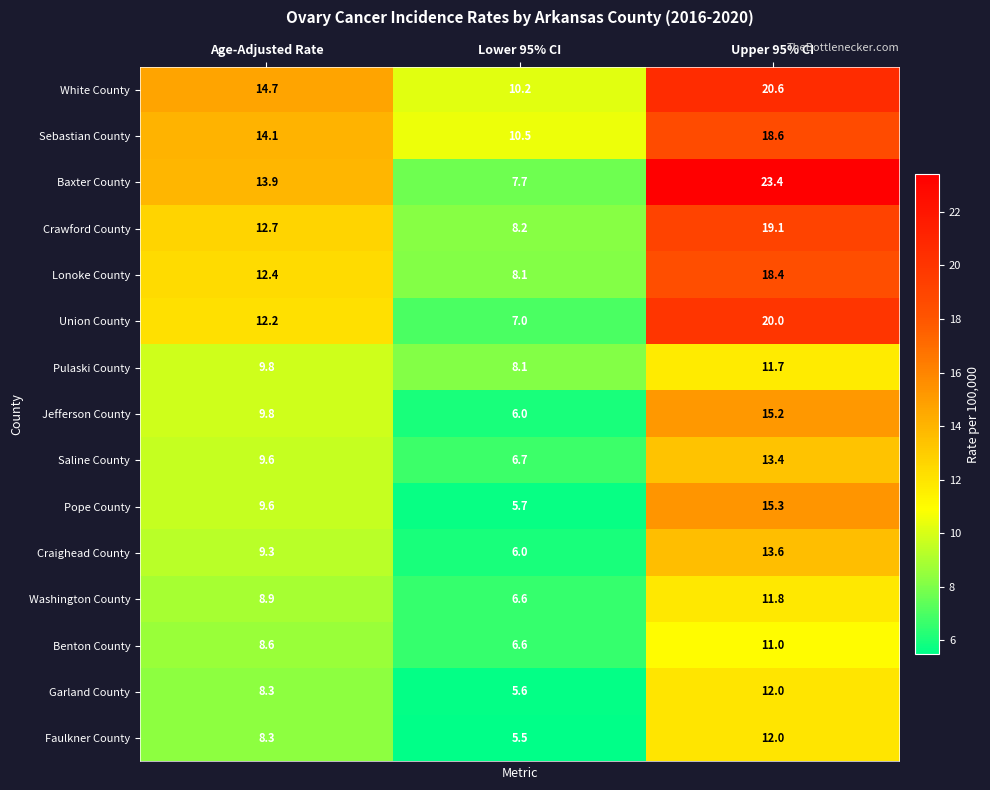

The value of Union County at Upper 95% CI is 20.0. True or false?

True